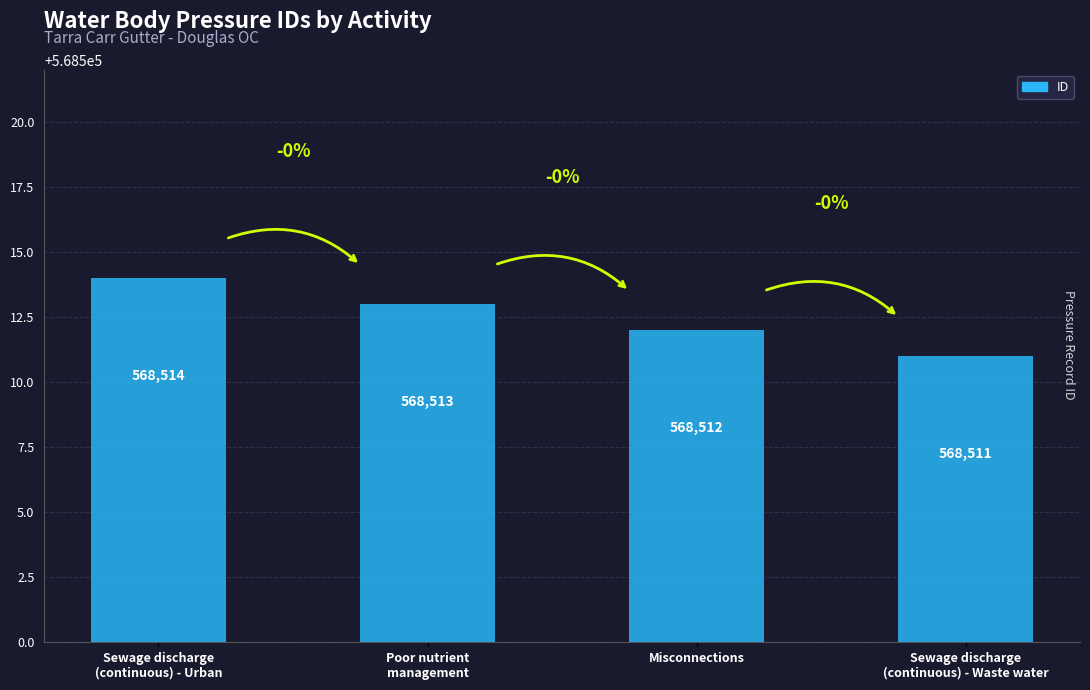

Approximately how many times larger is the value at Sewage discharge
(continuous) - Urban compared to Misconnections?

1.0